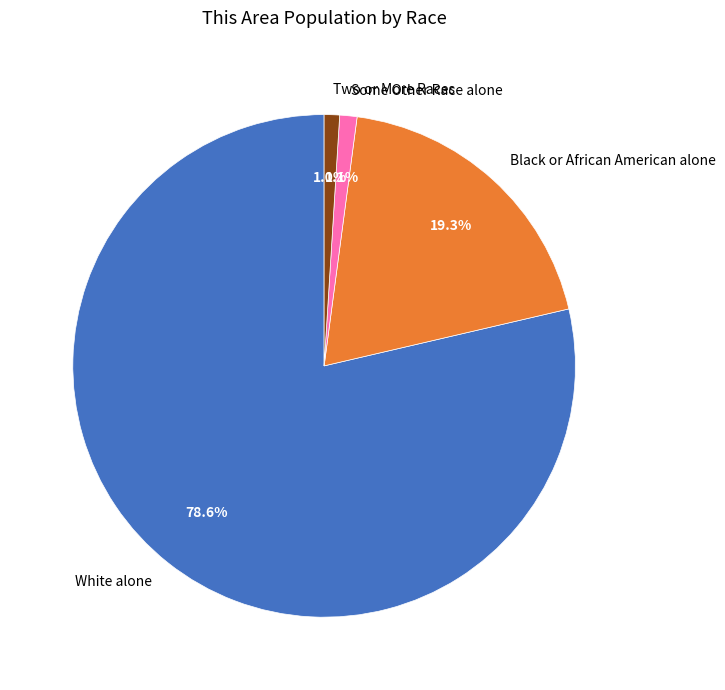

How many segments does this pie chart have?

4